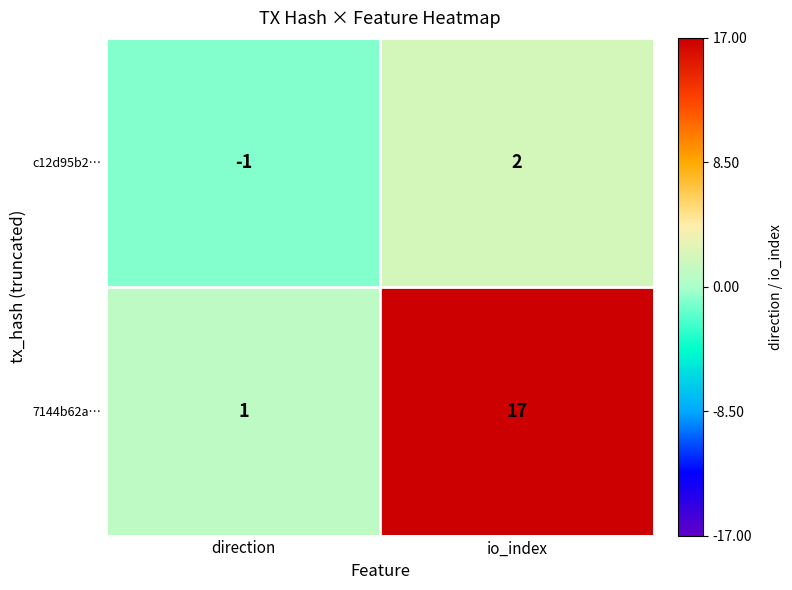

Reading left to right, list all the values displayed in this chart.

c12d95b2…: -1	2
7144b62a…: 1	17